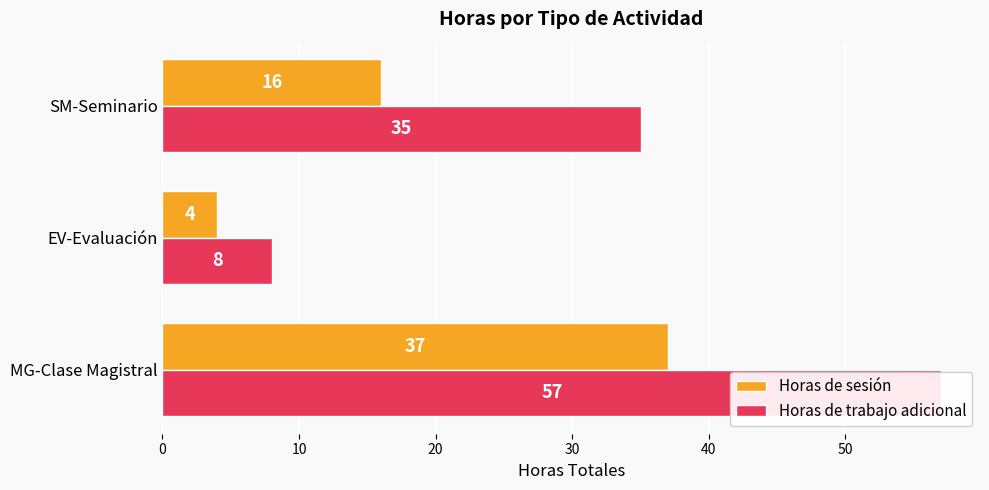

What is the value of the Horas de sesión bar at the 1st from the left?

37